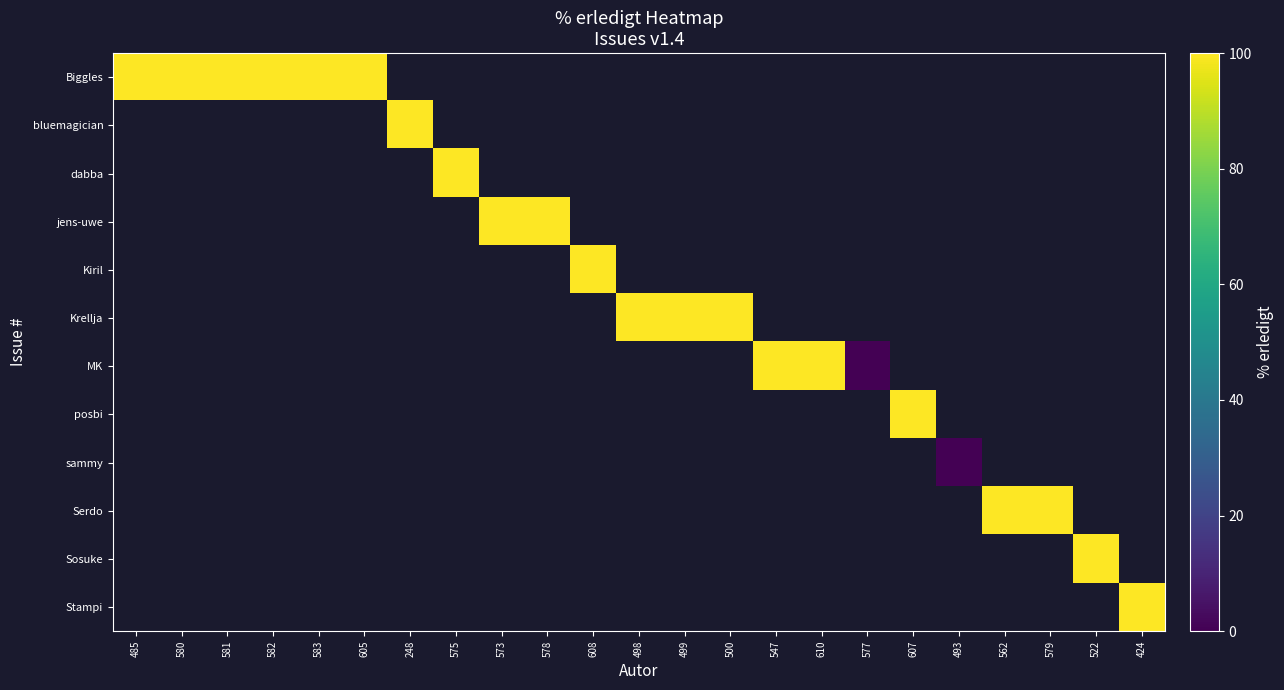

Count the number of data series in this chart.

12